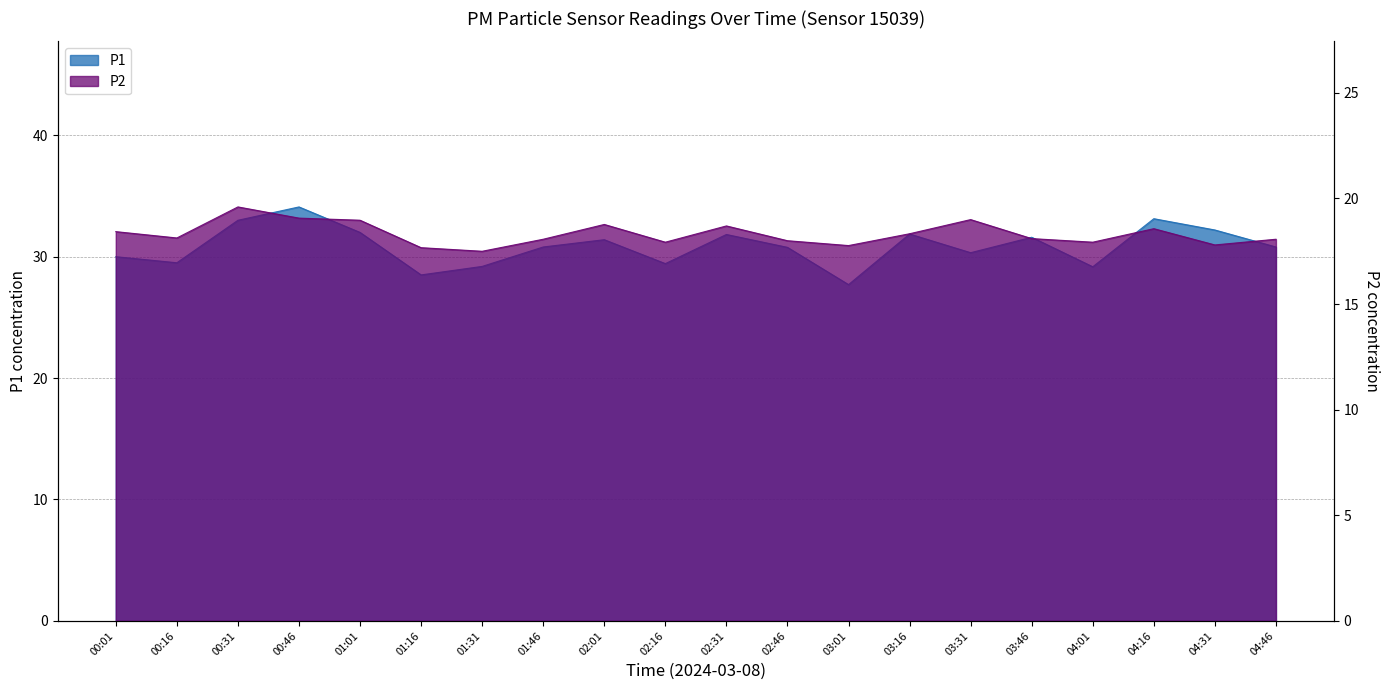

True or false: P1 has a value of 39.1 at 02:16.

False